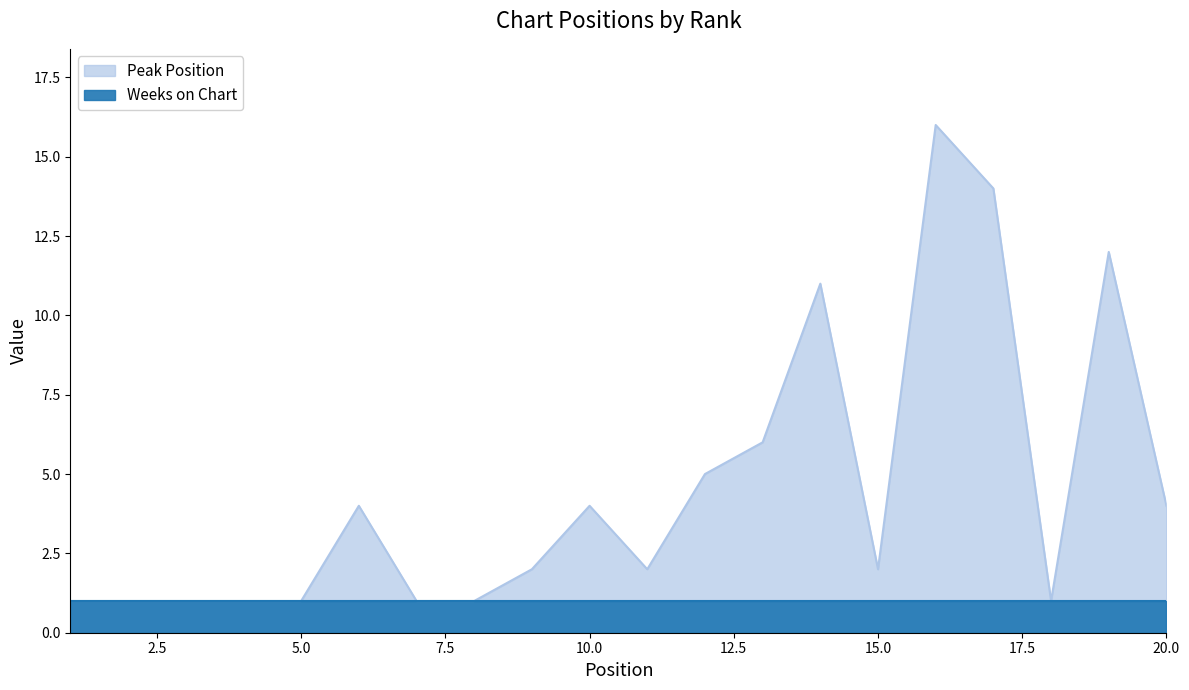

What is the value of the 3rd point from the left?

1